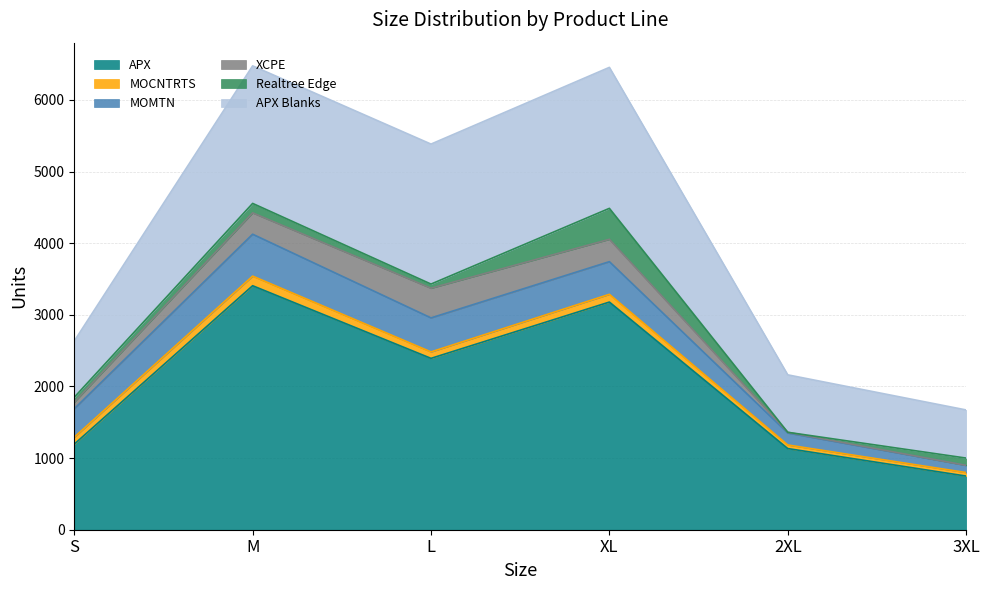

Which series has the largest total across all categories?

APX